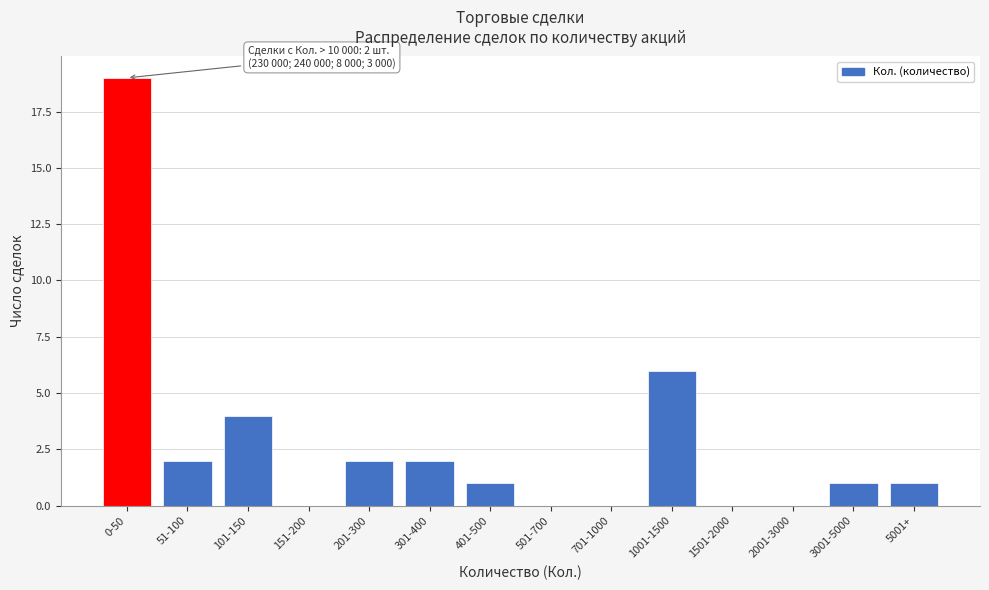

Reading left to right, transcribe all the data shown in this chart.

0-50=19	51-100=2	101-150=4	151-200=0	201-300=2	301-400=2	401-500=1	501-700=0	701-1000=0	1001-1500=6	1501-2000=0	2001-3000=0	3001-5000=1	5001+=1